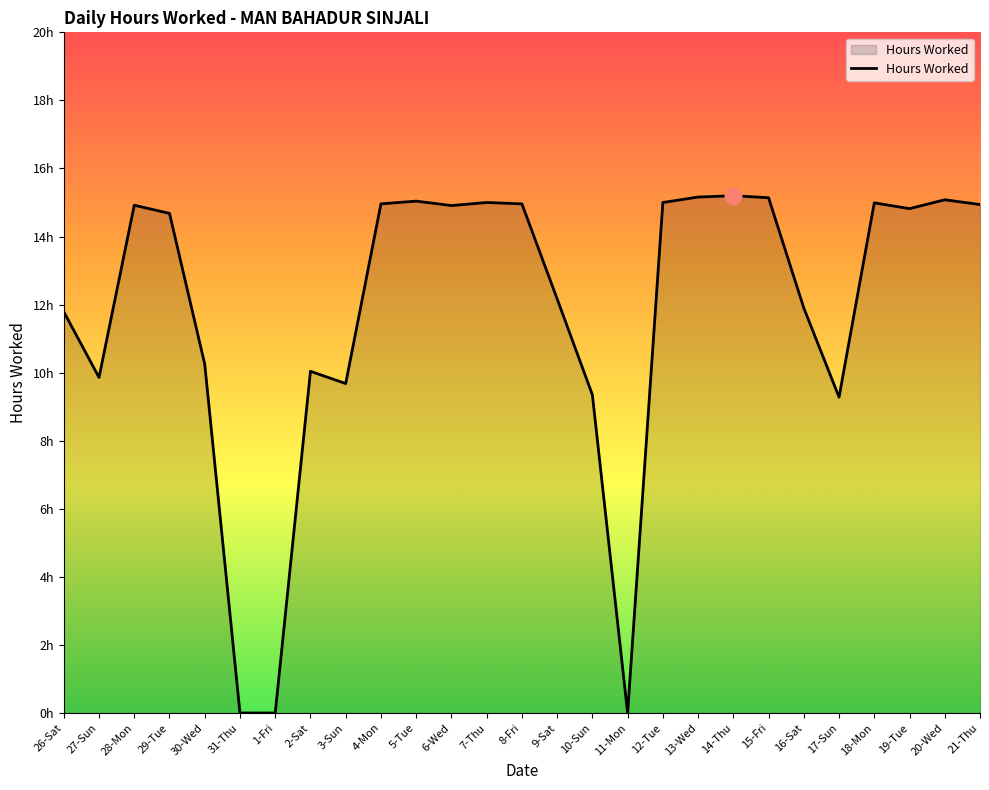

At which label does the data first exceed 14?

28-Mon